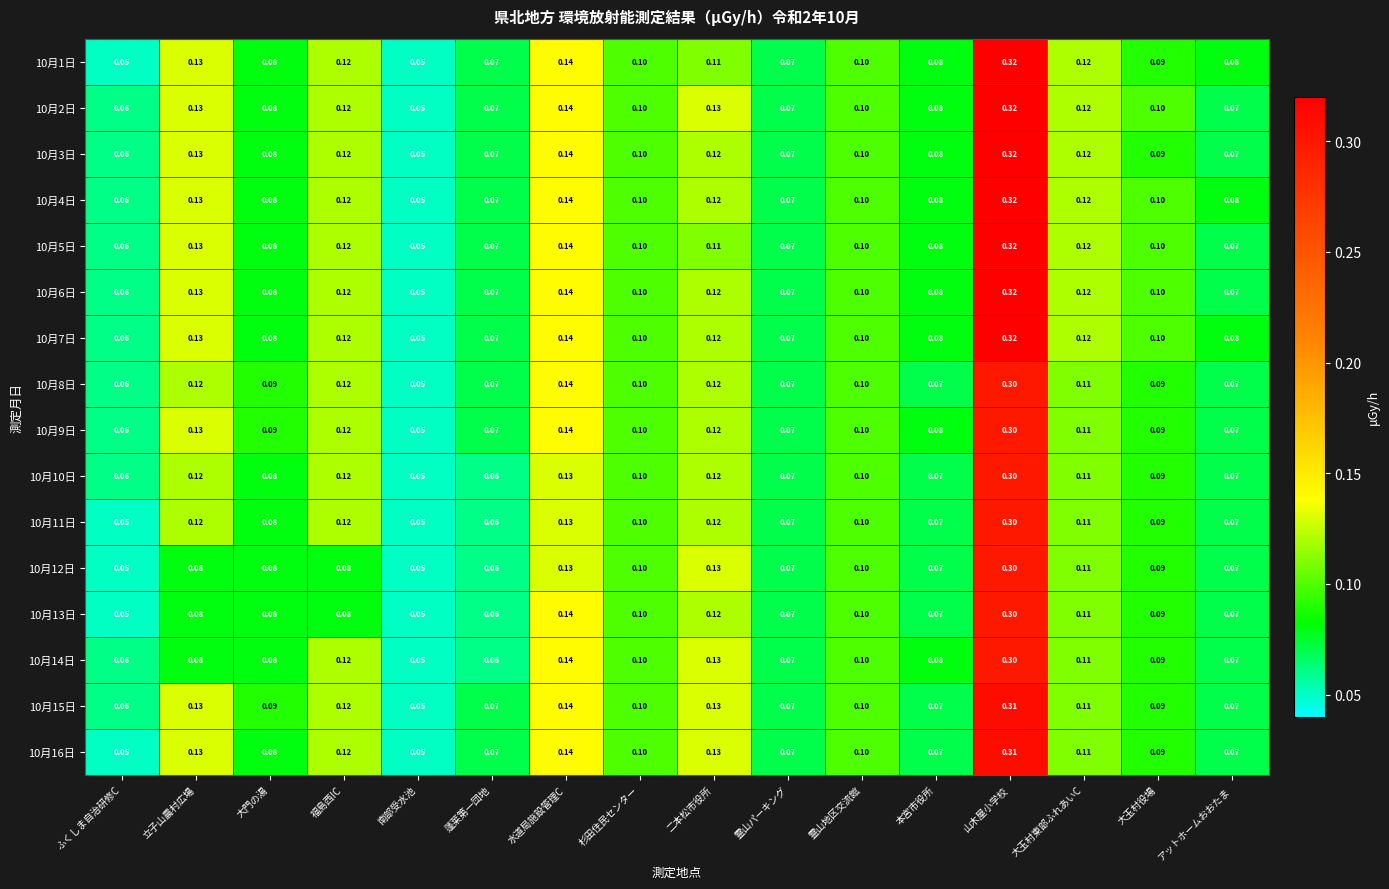

At which label is 10月5日 closest to 0?

南部受水池